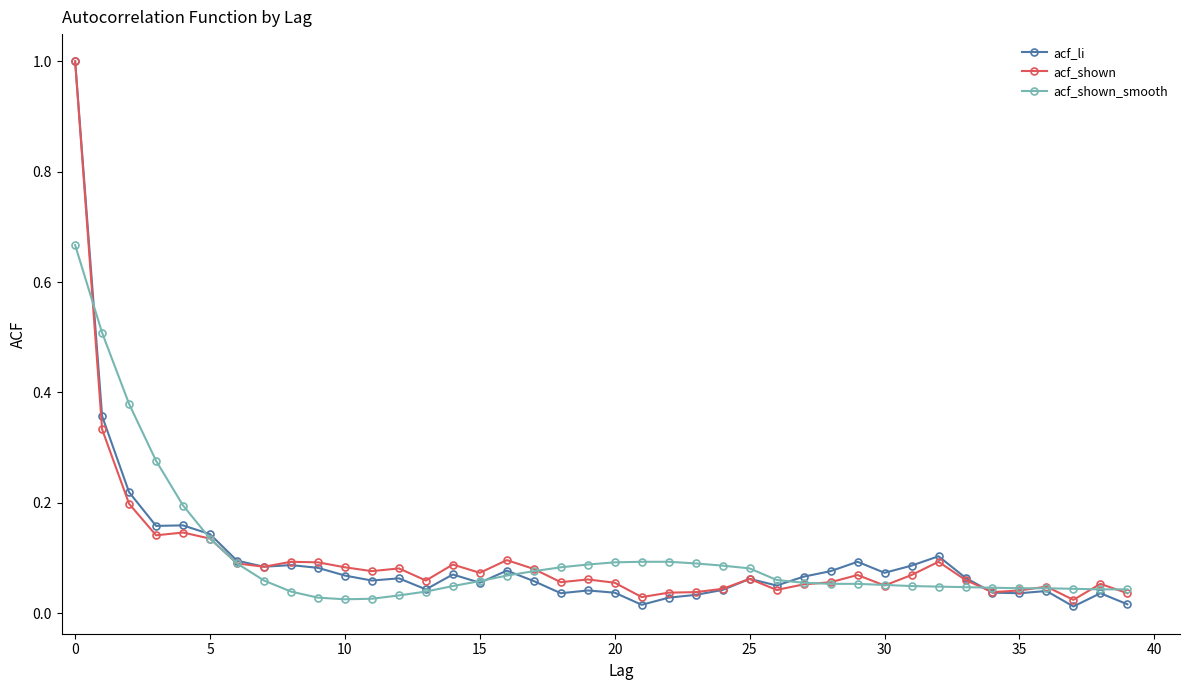

True or false: acf_li has more than 0 points higher than both neighbors.

True